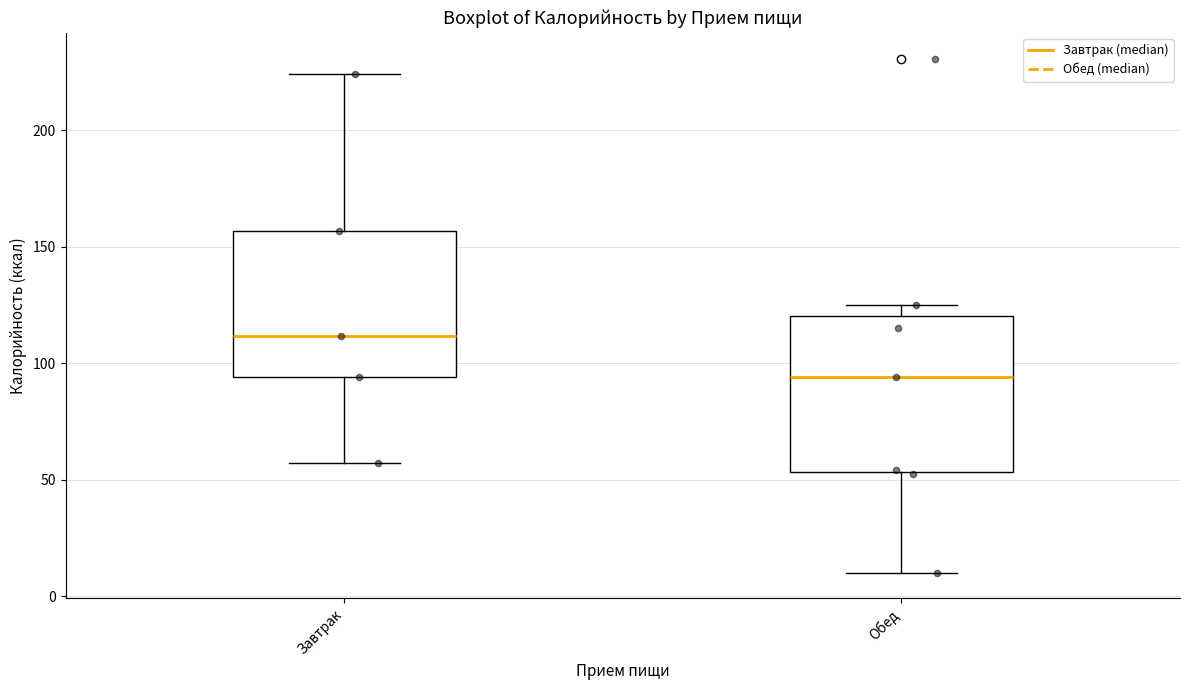

Reading left to right, read every box against the y-axis: the position of its median line, the range the box covers, and the ends of its whiskers. The values are not printed on the chart, so give them approximately, as read against the axis.

Завтрак: median 110, box 95 to 155, whiskers 55 to 225
Обед: median 95, box 55 to 120, whiskers 10 to 125